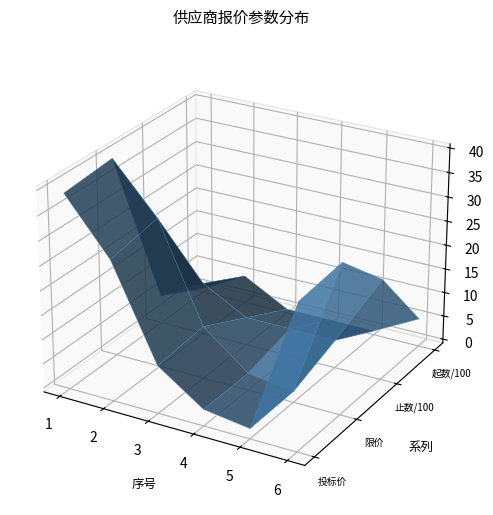

In 数量（起数）×0.01, how many points are lower than both neighbors (excluding endpoints)?

1